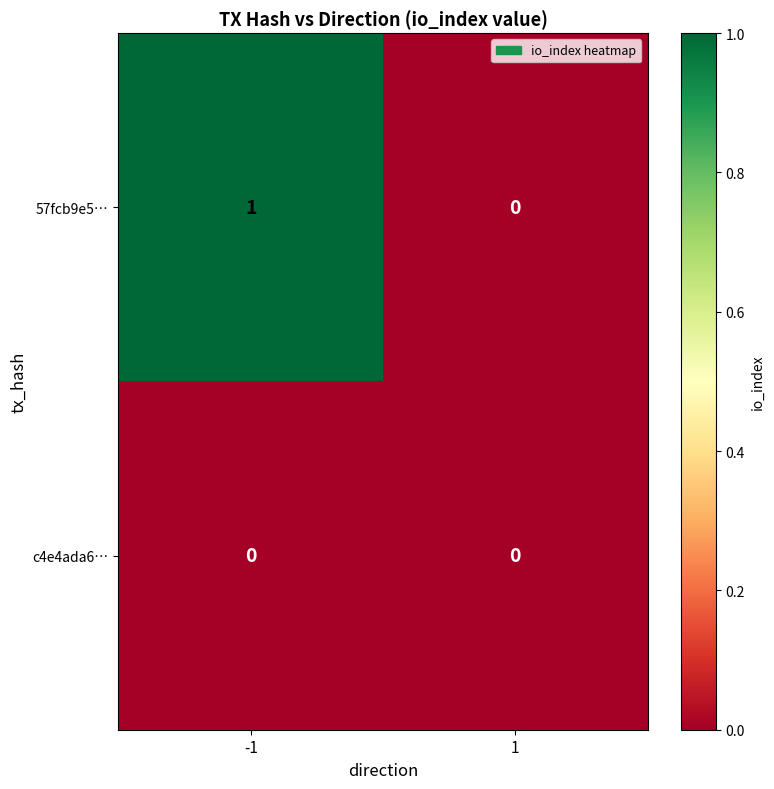

Is the value of c4e4ada6… at -1 greater than the value of 57fcb9e5… at -1?

No